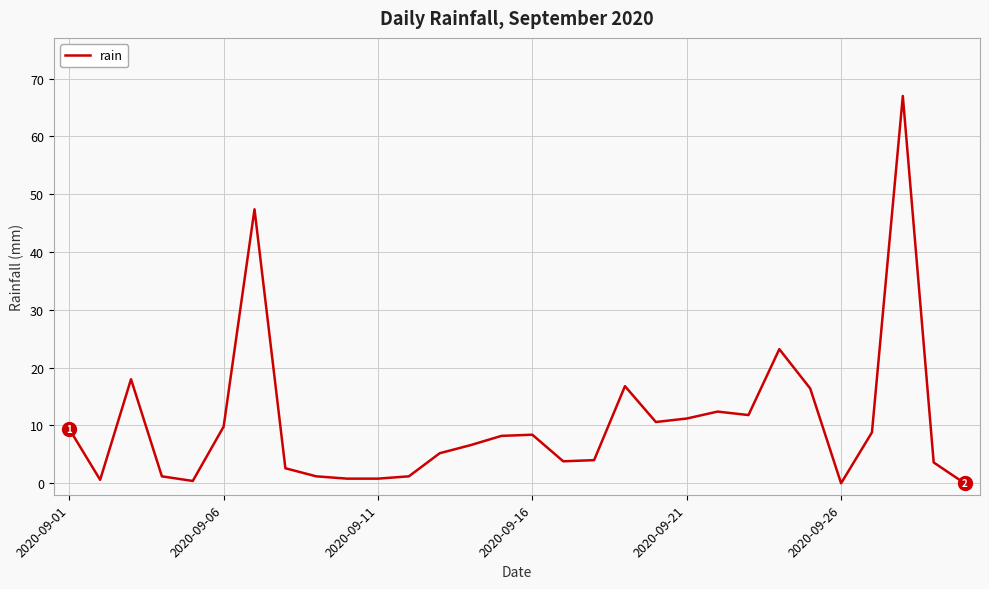

What is the difference between the maximum and minimum values?

67.0